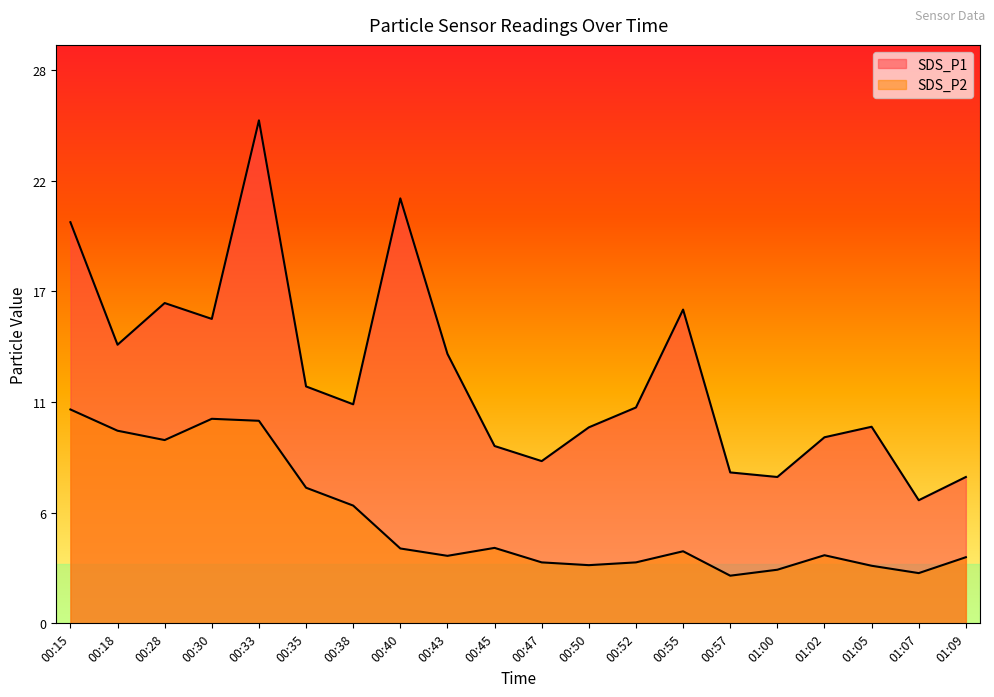

At which label does SDS_P2 first exceed 3?

00:15